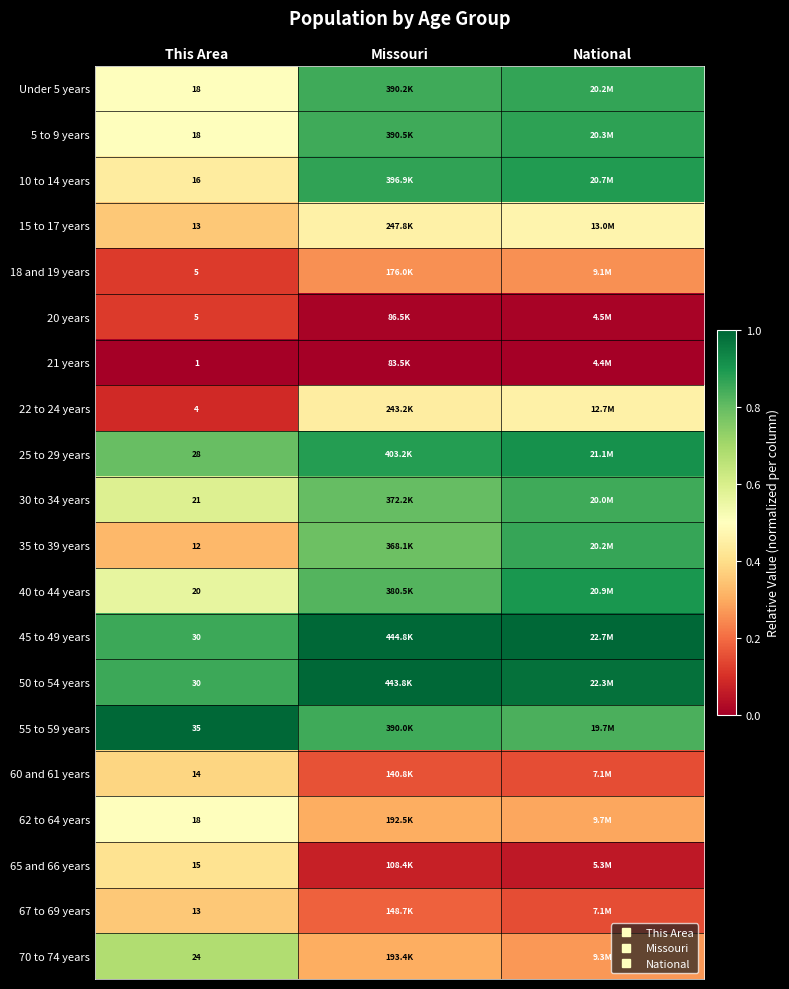

The value of Under 5 years at This Area is 0.8. True or false?

False